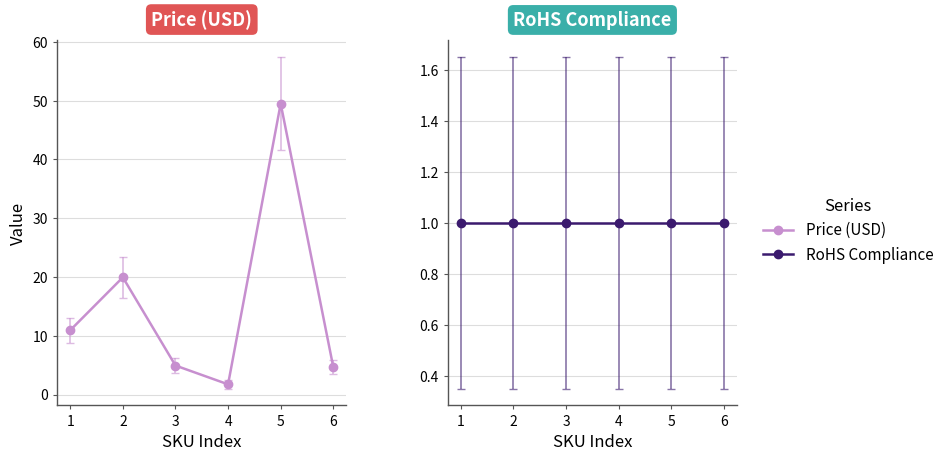

The RoHS Compliance series shows 0.3 at 3. True or false?

False